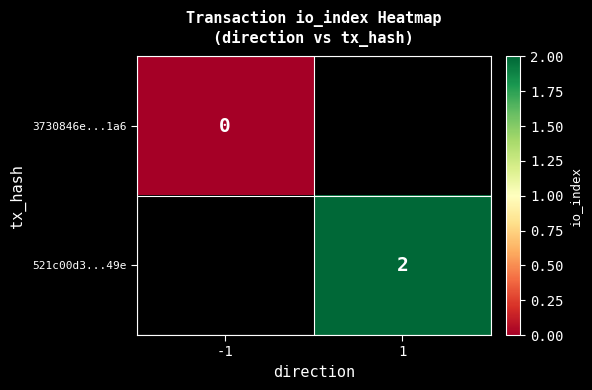

Between -1 and 1, which is larger?

1